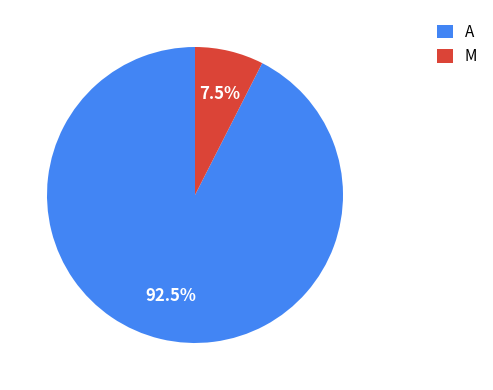

Rank the categories by value from lowest to highest.

M, A